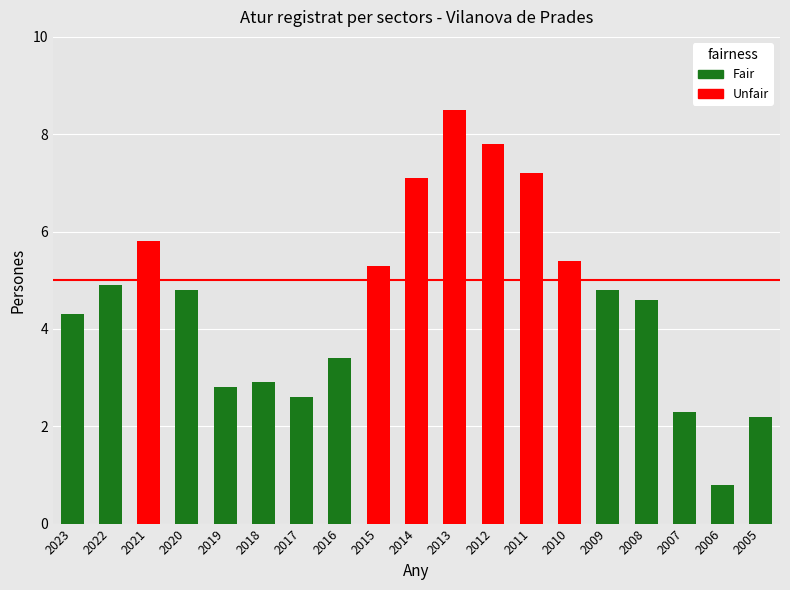

The value at 2018 is 1.5. True or false?

False